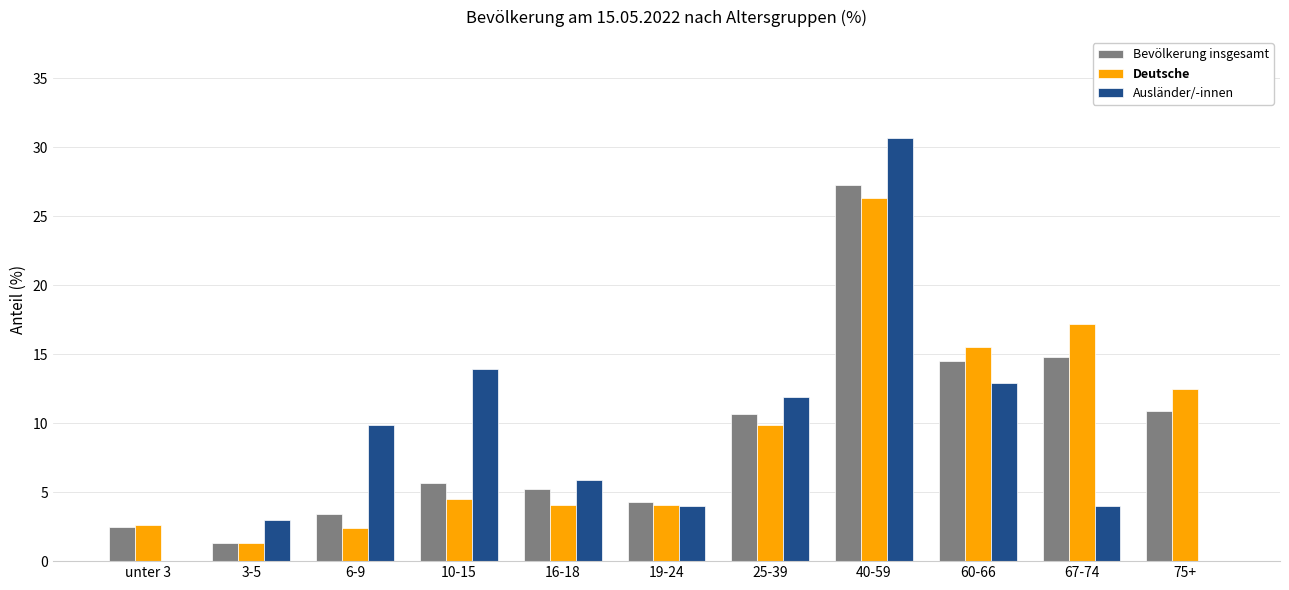

Reading left to right, list all the values displayed in this chart.

Bevölkerung insgesamt: 2.5	1.3	3.4	5.7	5.2	4.3	10.7	27.3	14.5	14.8	10.9
Deutsche: 2.6	1.3	2.4	4.5	4.1	4.1	9.9	26.3	15.5	17.2	12.5
Ausländer/-innen: 0.0	3.0	9.9	13.9	5.9	4.0	11.9	30.7	12.9	4.0	0.0